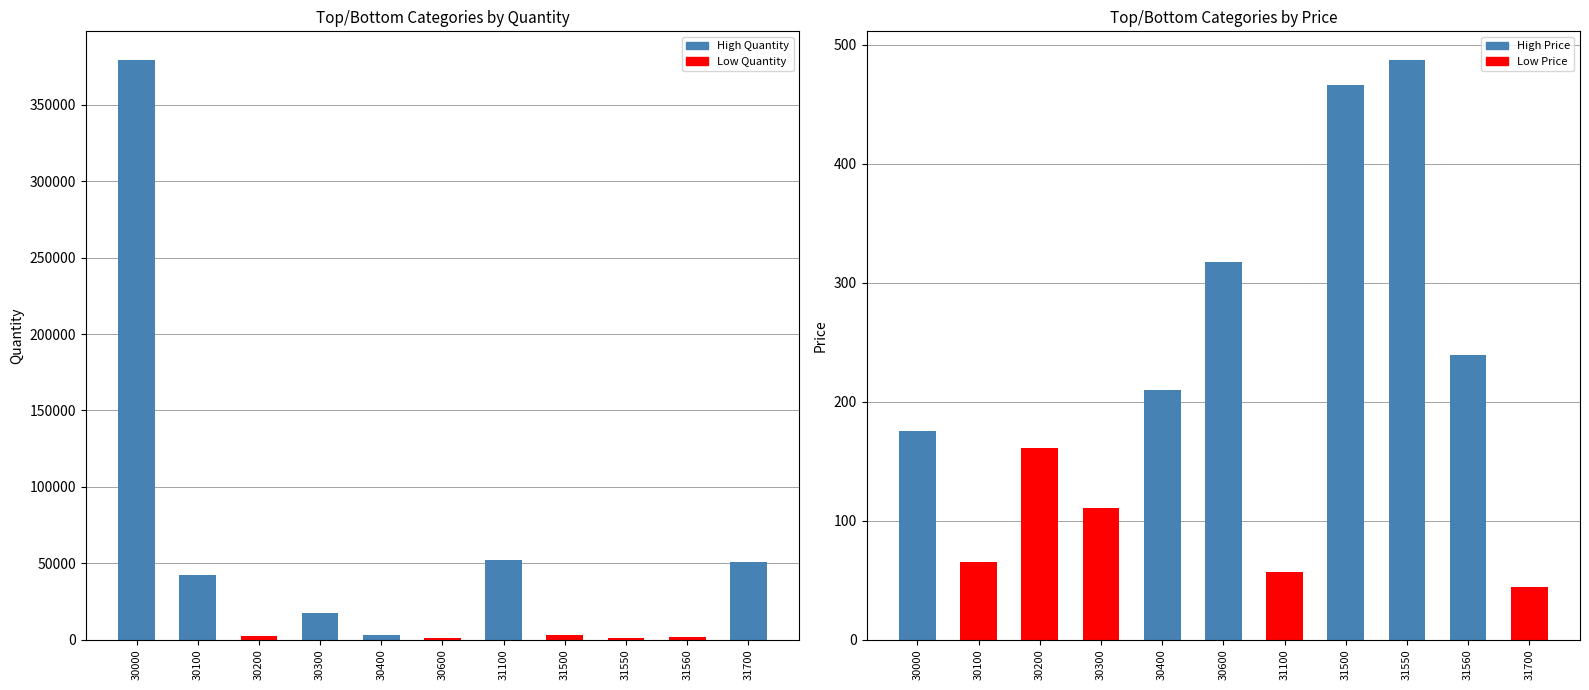

Which series changed the most between 31550 and 31700?

Quantity